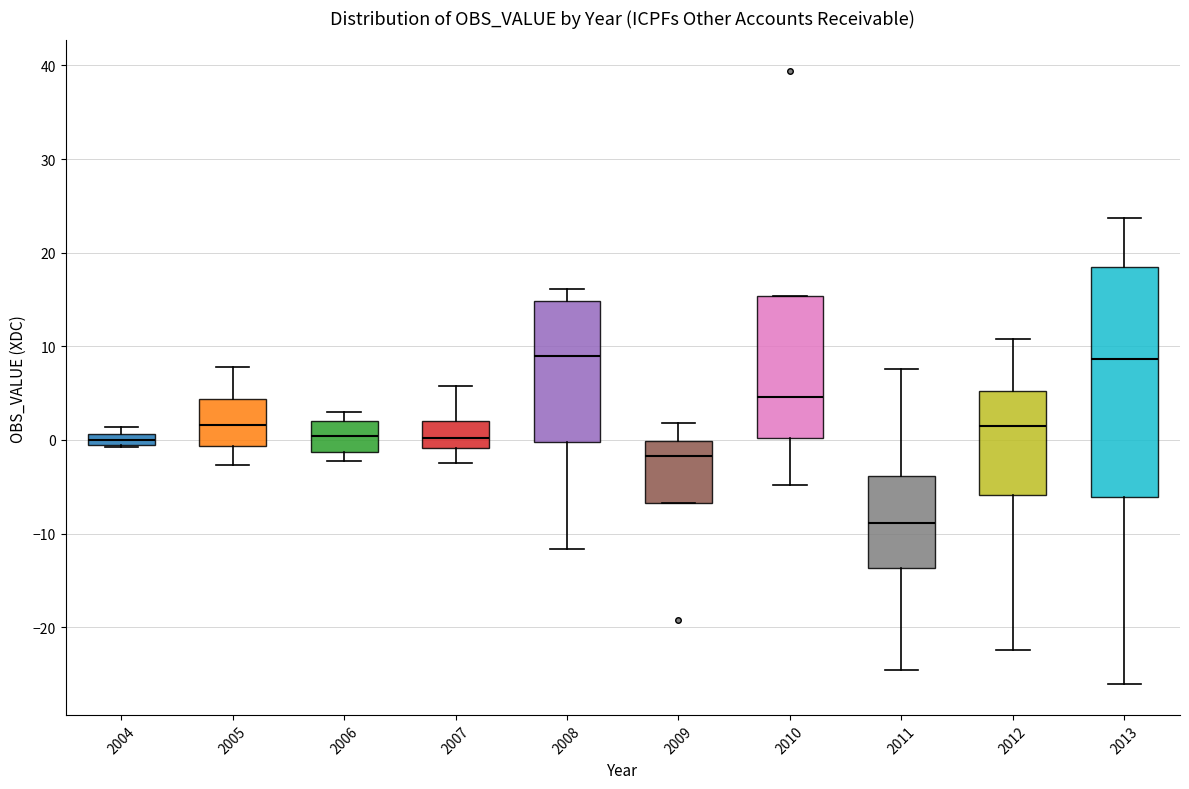

Which box is the tallest, from its lower edge to its upper edge?

2013